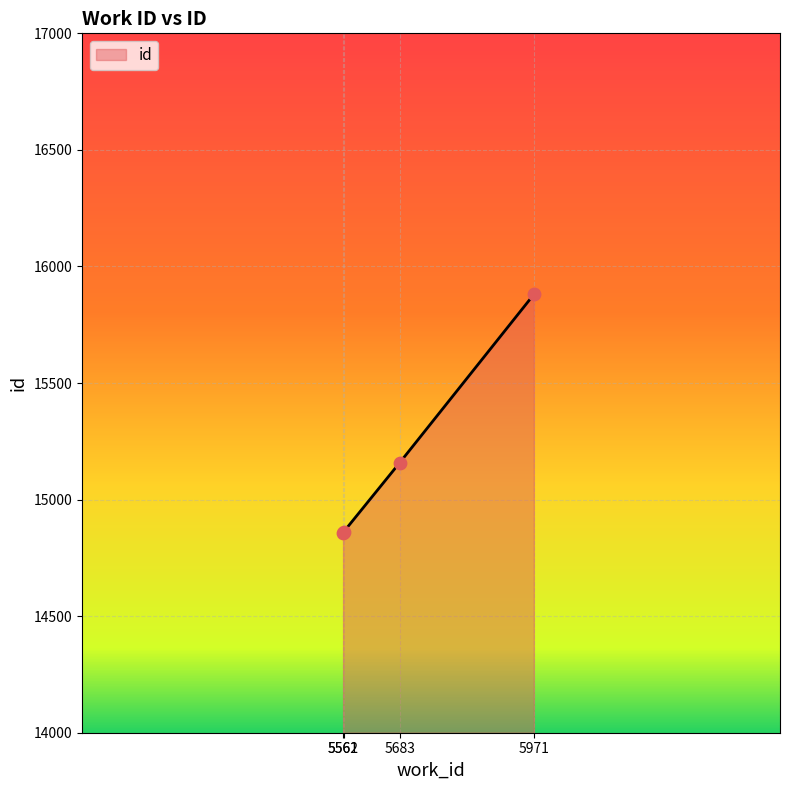

Approximately how many times larger is the value at 5561 compared to 5683?

1.0